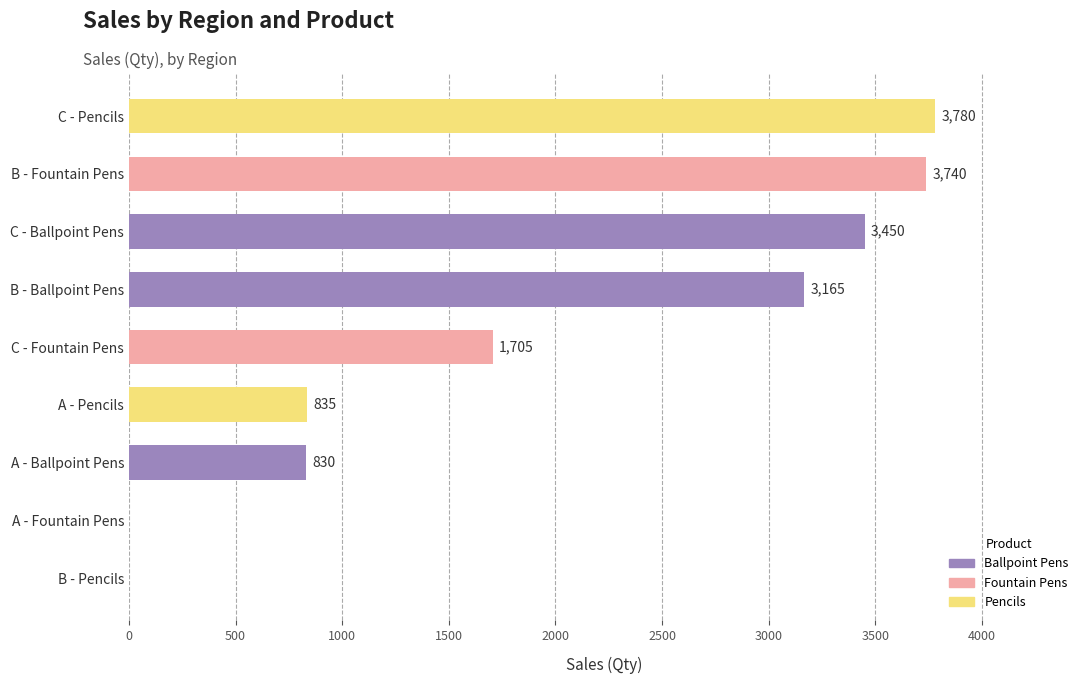

How many series are shown in this chart?

1